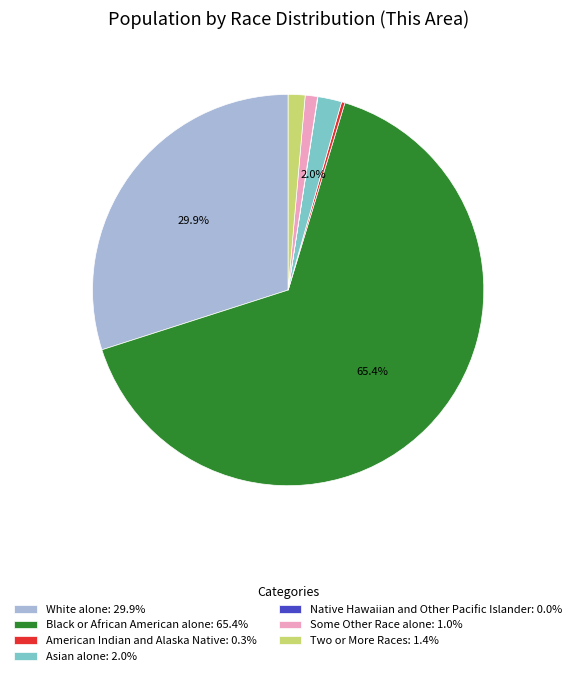

To the nearest percent, what portion does Asian alone represent?

2%